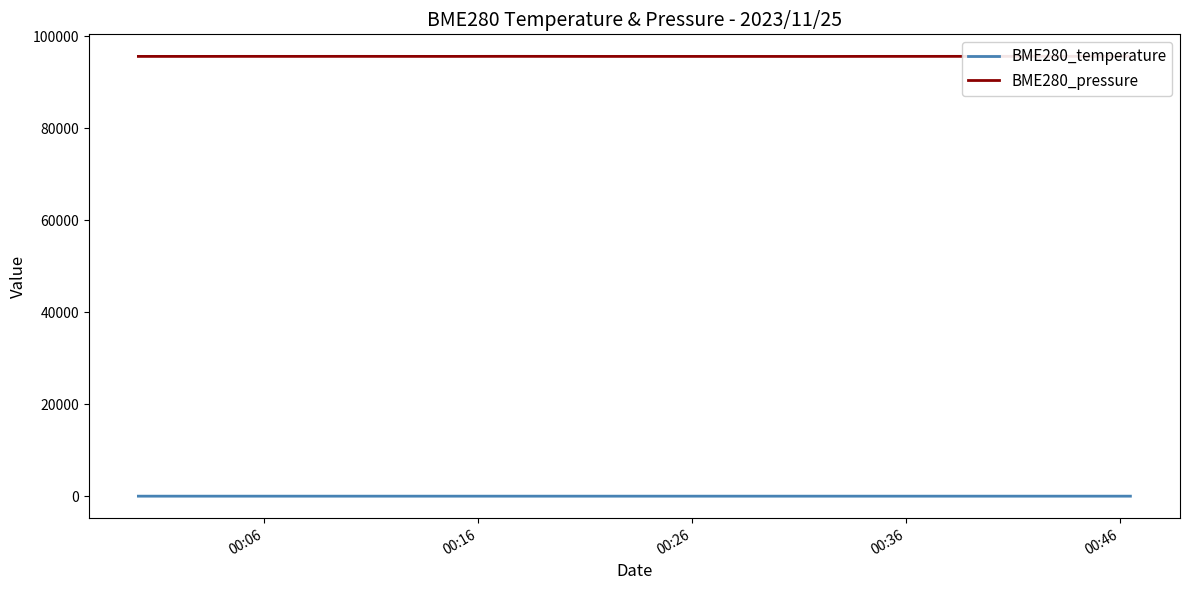

True or false: BME280_pressure and BME280_temperature intersect in this chart.

False